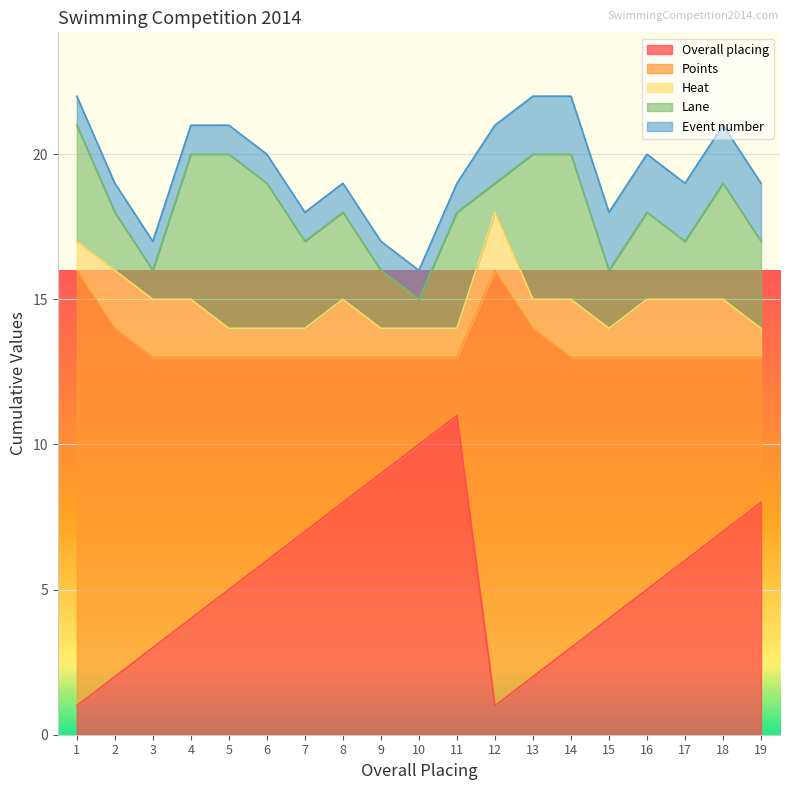

What is the difference between the maximum and minimum values in the Lane series?

5